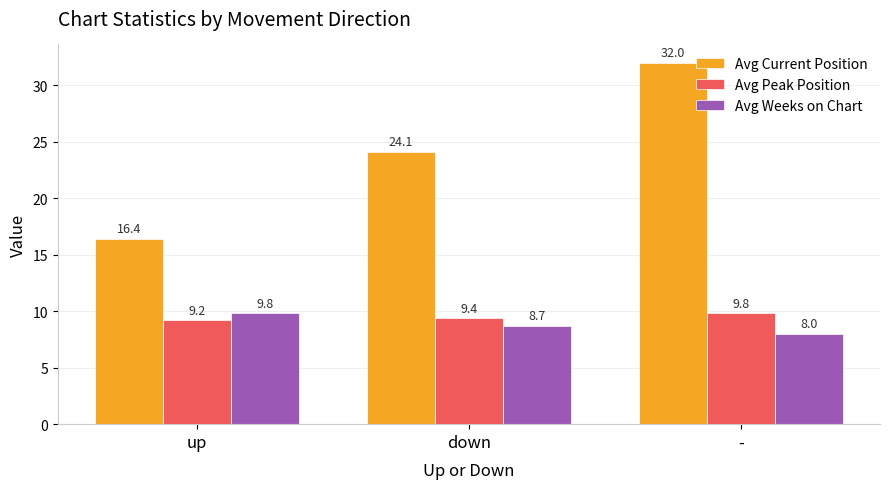

At -, list the series in order from largest to smallest.

Avg Current Position, Avg Peak Position, Avg Weeks on Chart